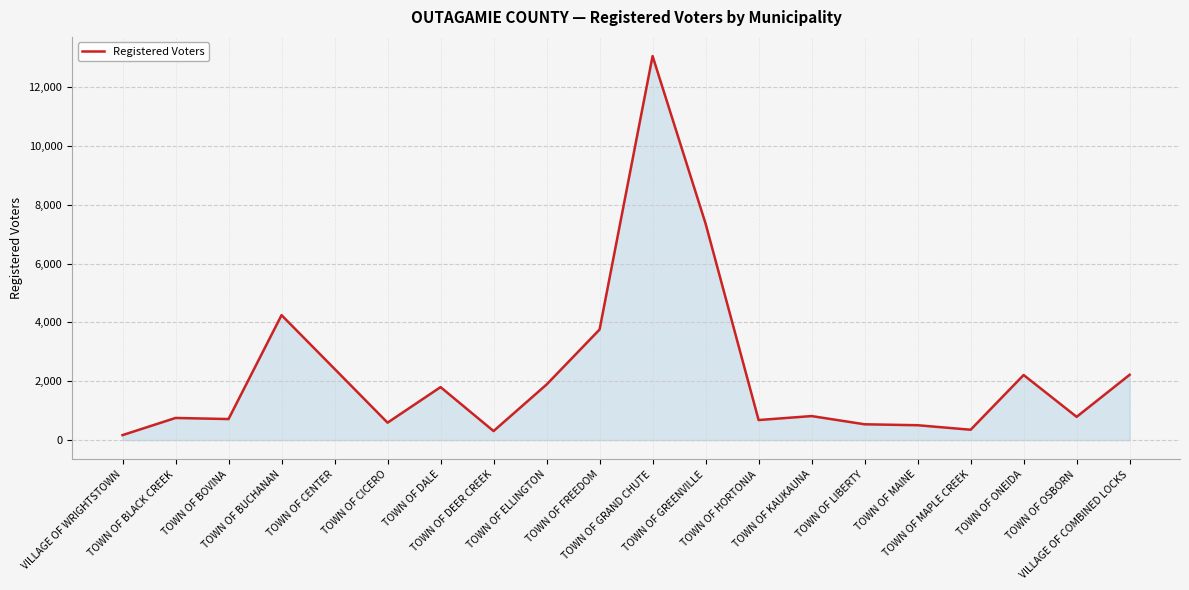

What is the difference between the maximum and minimum values?

12877